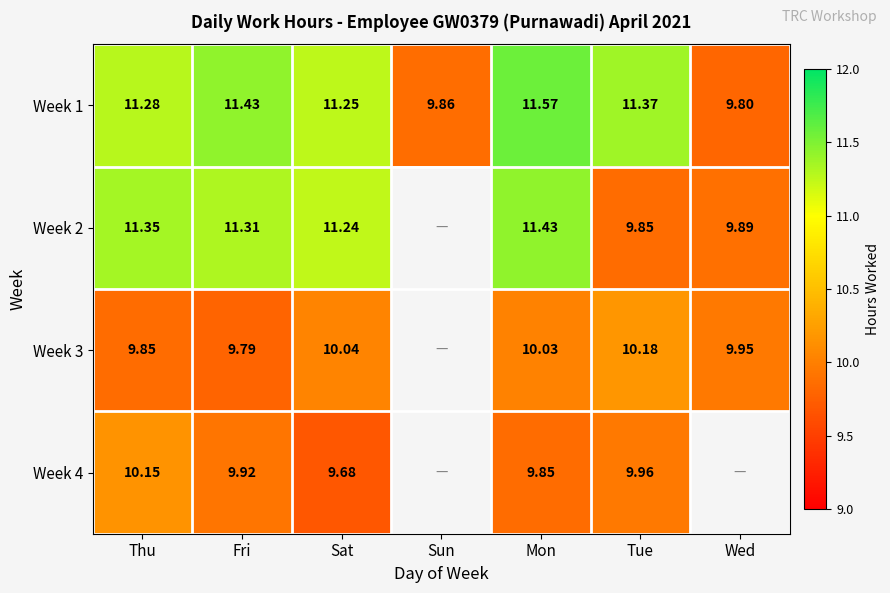

True or false: Week 3 has a value of 9.8 at Fri.

True